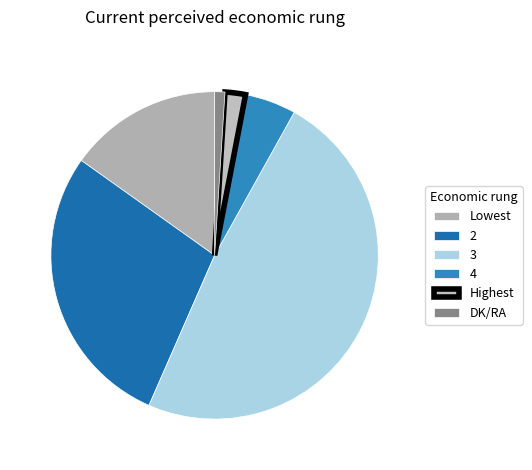

Is there any slice that represents more than half of the pie?

No